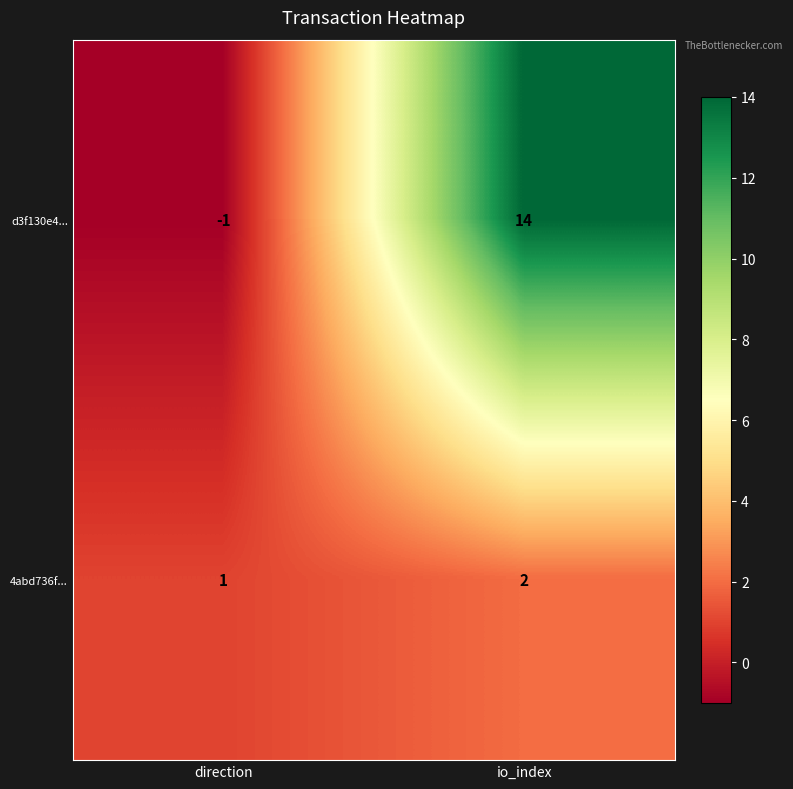

The value of 4abd736f... at io_index is 2. True or false?

True